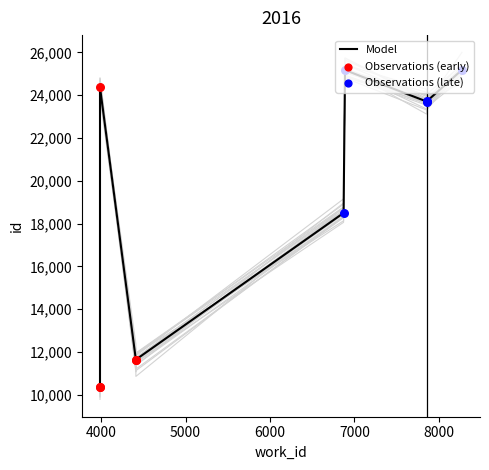

Between 6889 and 6872, which is larger?

6889